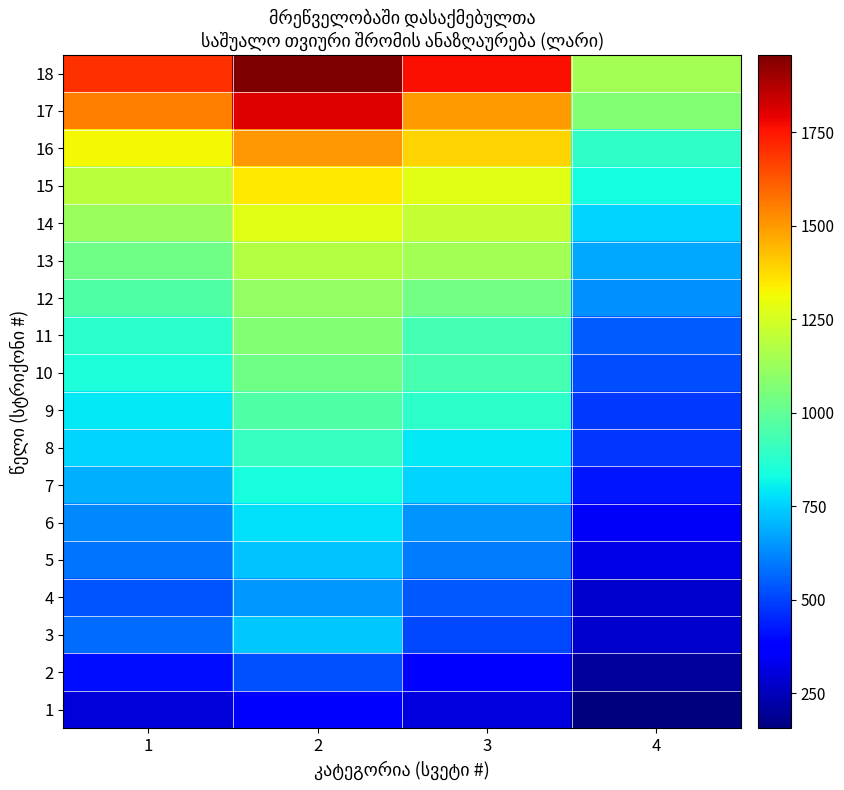

What is the total value across all series at 4?

10053.6